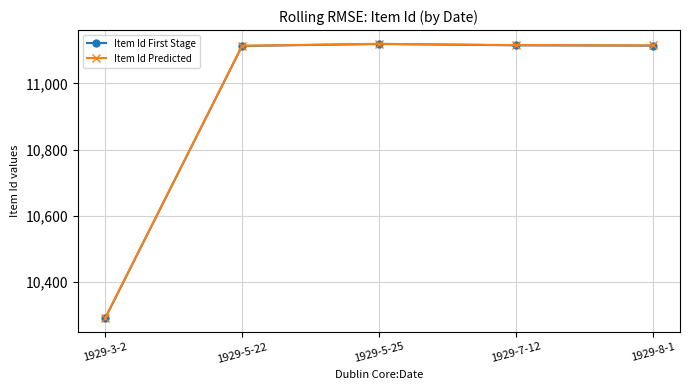

True or false: Item Id First Stage and Item Id Predicted intersect in this chart.

False